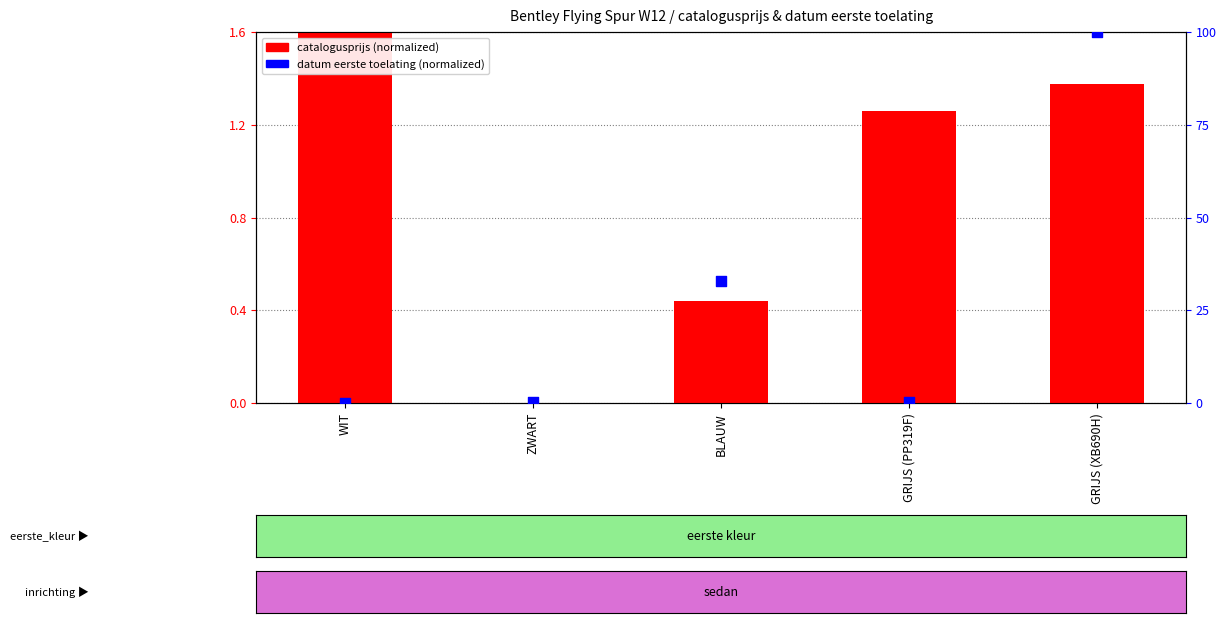

At which category is the sum across all series the highest?

GRIJS (XB690H)